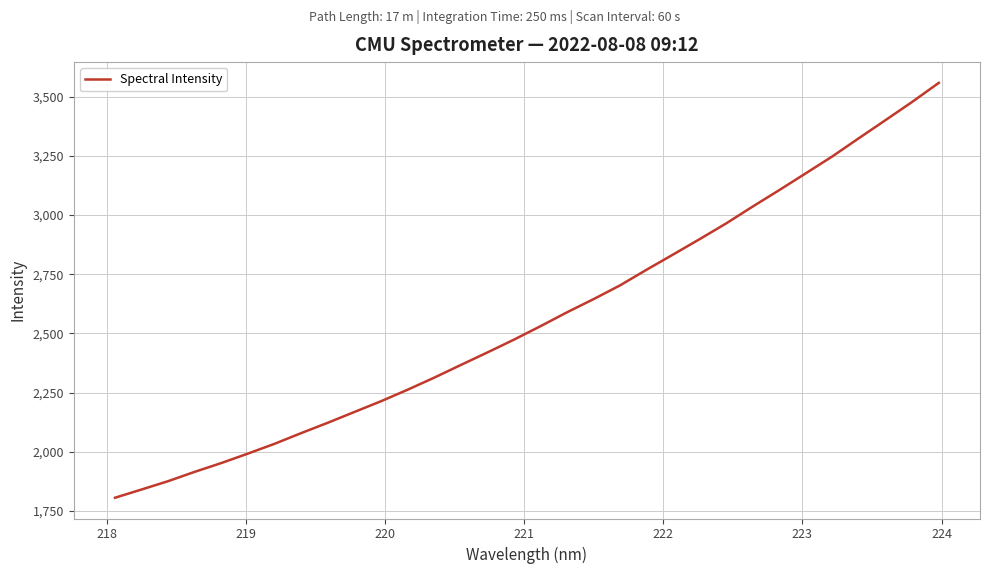

What is the smallest value displayed?

1805.5